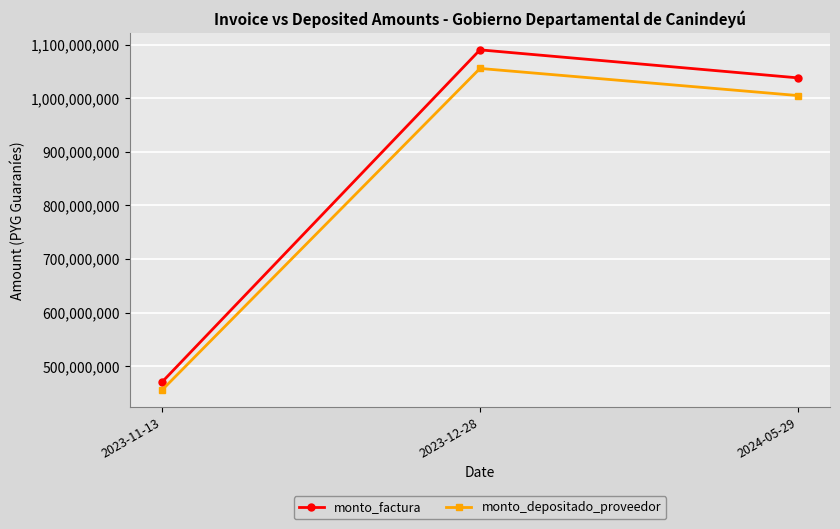

What is the value of the monto_factura point at the 2nd from the left?

1090195968